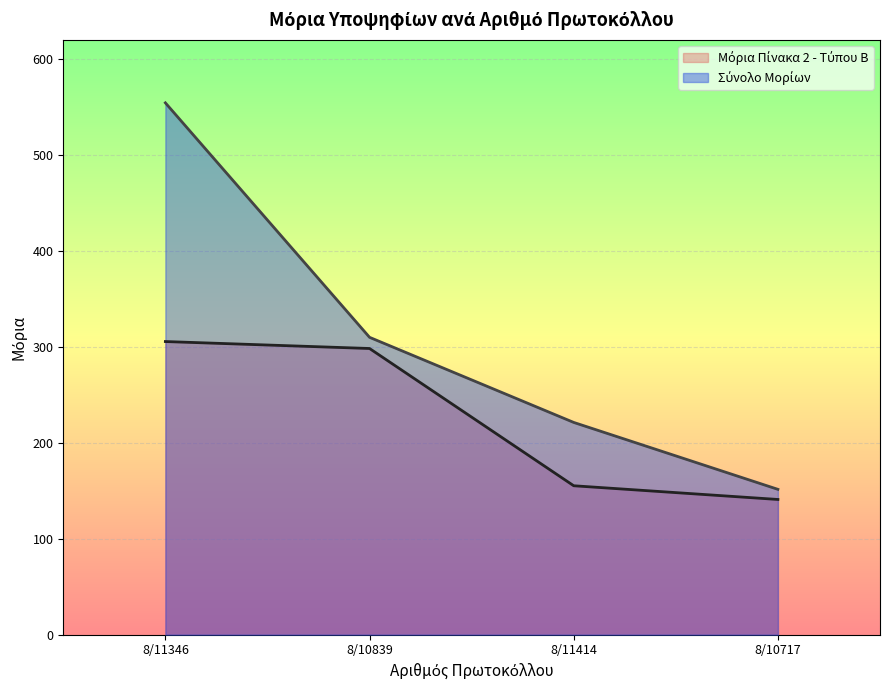

What is the total value across all series at 8/11414?

376.4